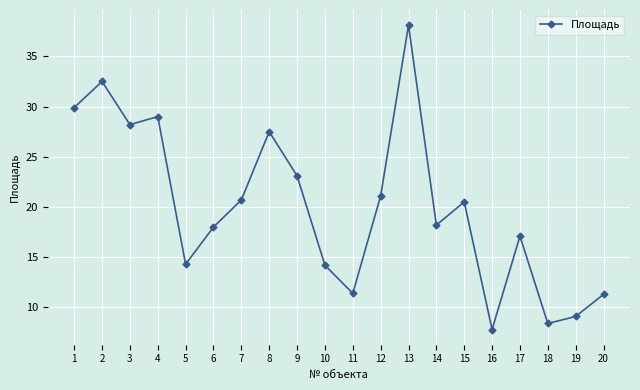

At which category does the chart reach its peak across all series?

13